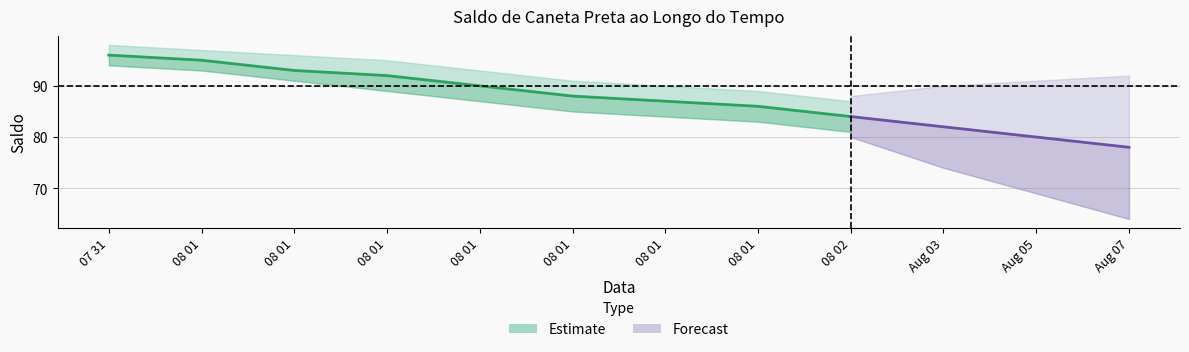

Which has a higher value, 08 01 or 07 31?

07 31